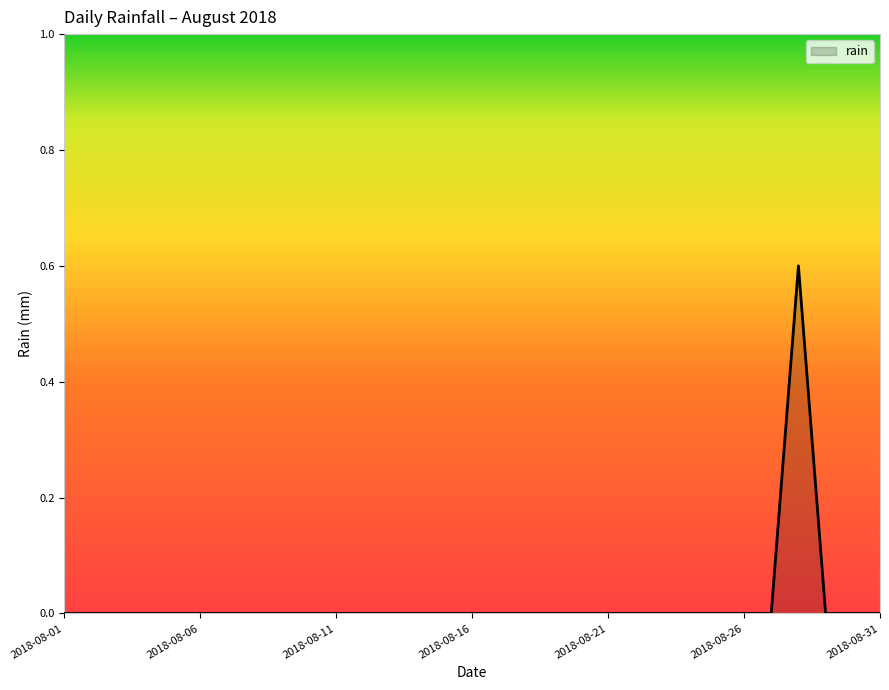

What is the greatest value displayed?

0.6